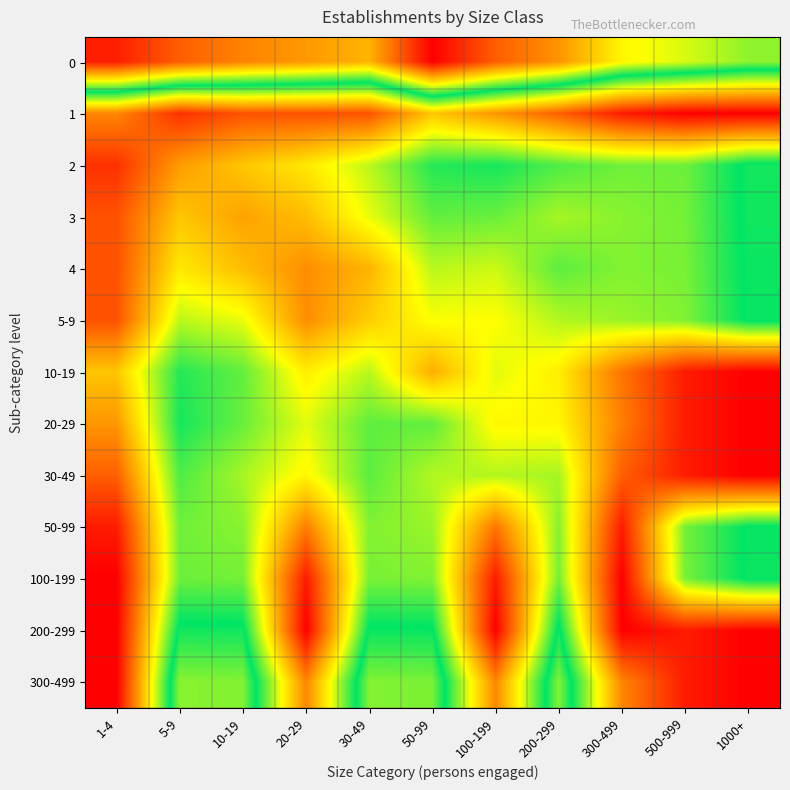

At how many categories does at least one series exceed 2?

11